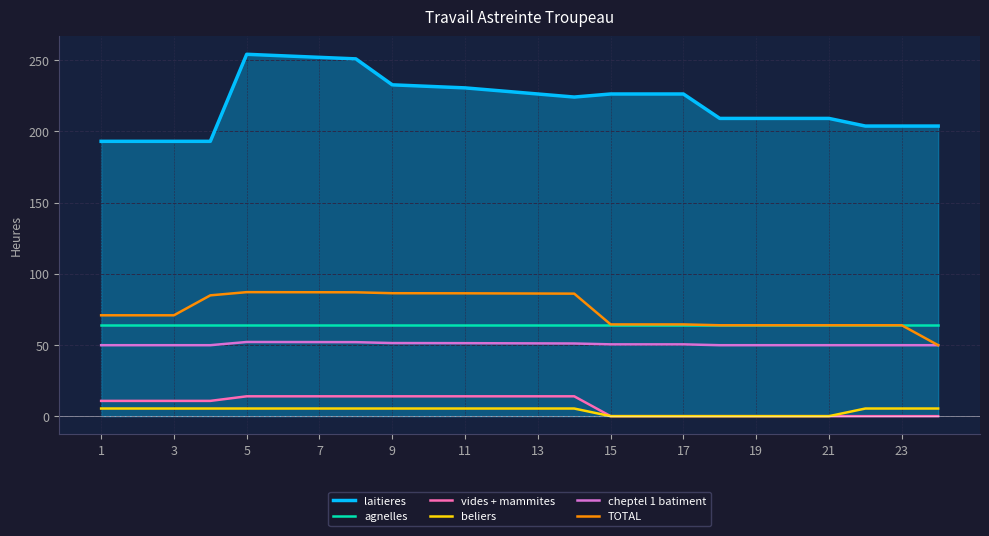

List the series in order of their peak value, highest first.

laitieres, TOTAL, agnelles, cheptel 1 batiment, vides + mammites, beliers